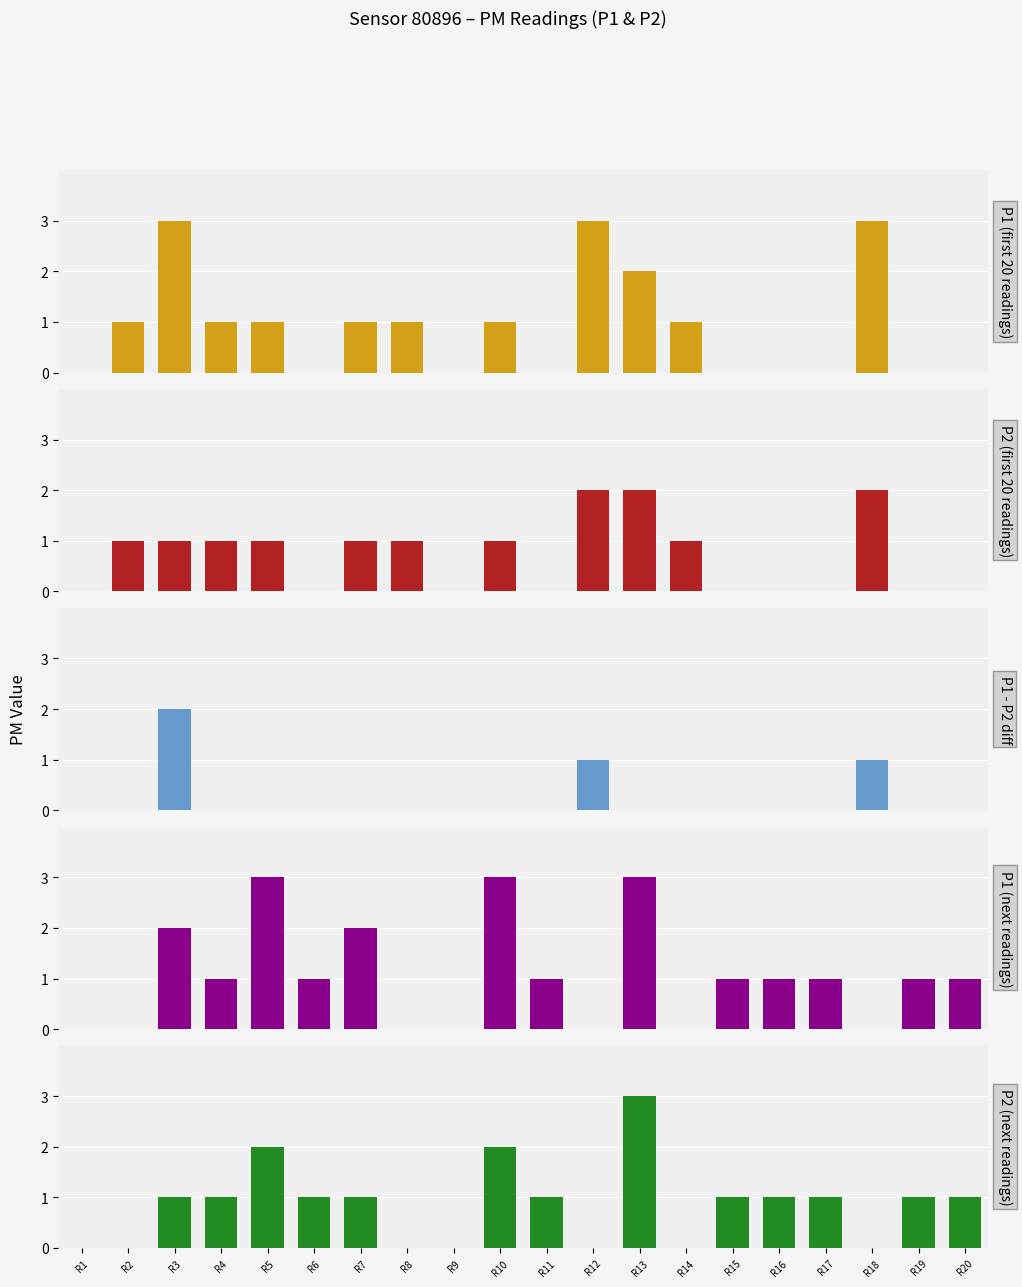

Is it true that P1 (next readings) equals 2 at R17?

False